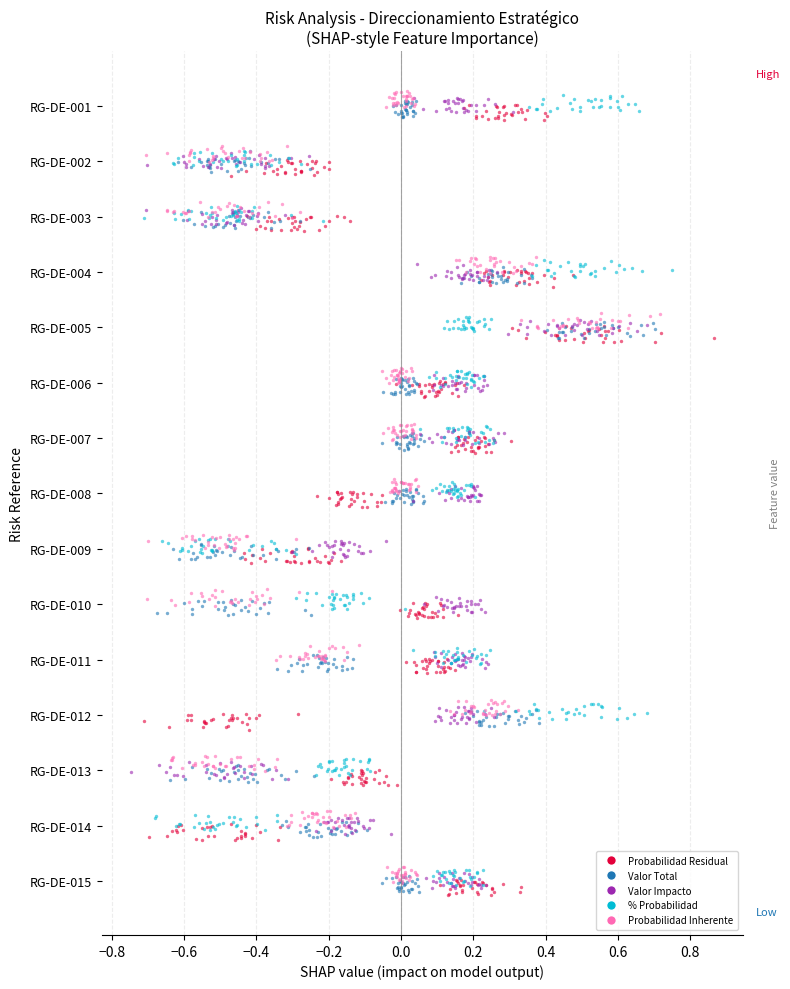

Which series has the largest total across all categories?

Probabilidad Inherente (col_25)